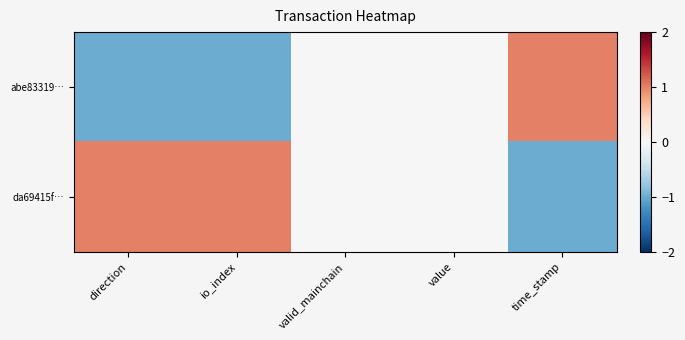

Reading left to right, extract all data points from this chart.

abe83319…: direction=-1	io_index=-1	valid_mainchain=0	value=0	time_stamp=1
da69415f…: direction=1	io_index=1	valid_mainchain=0	value=0	time_stamp=-1